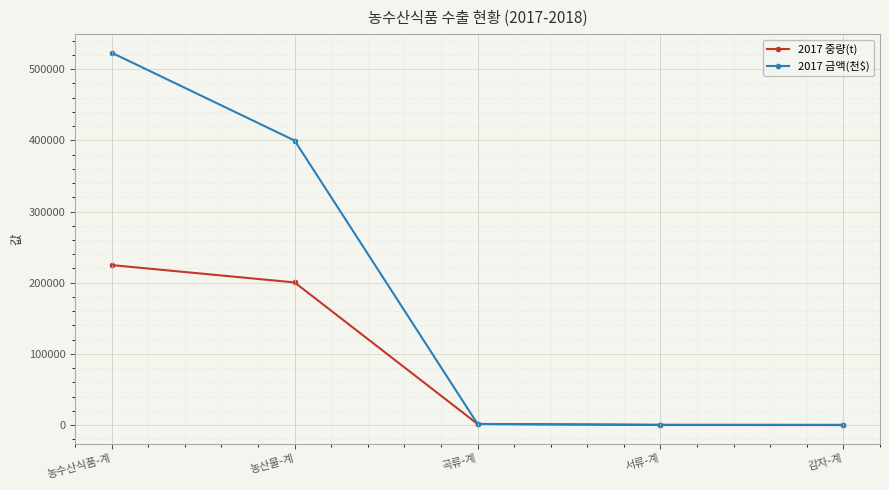

What position from the left is 곡류-계?

3